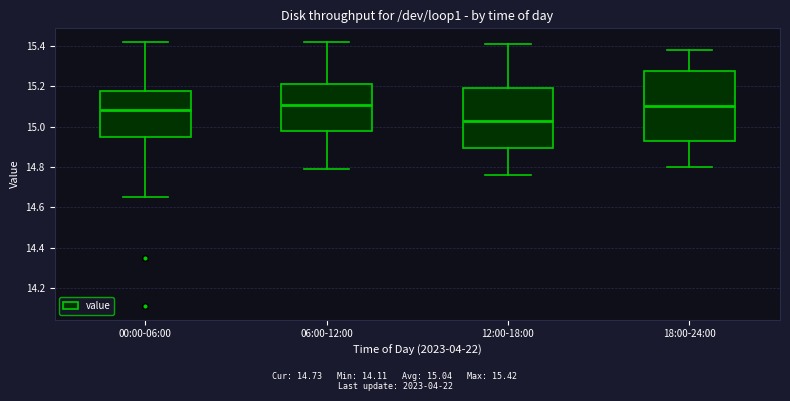

Reading left to right, read every box against the y-axis: the position of its median line, the range the box covers, and the ends of its whiskers. The values are not printed on the chart, so give them approximately, as read against the axis.

00:00-06:00: median 15.08, box 14.96 to 15.18, whiskers 14.66 to 15.42
06:00-12:00: median 15.10, box 14.98 to 15.22, whiskers 14.80 to 15.42
12:00-18:00: median 15.02, box 14.90 to 15.20, whiskers 14.76 to 15.42
18:00-24:00: median 15.10, box 14.92 to 15.28, whiskers 14.80 to 15.38